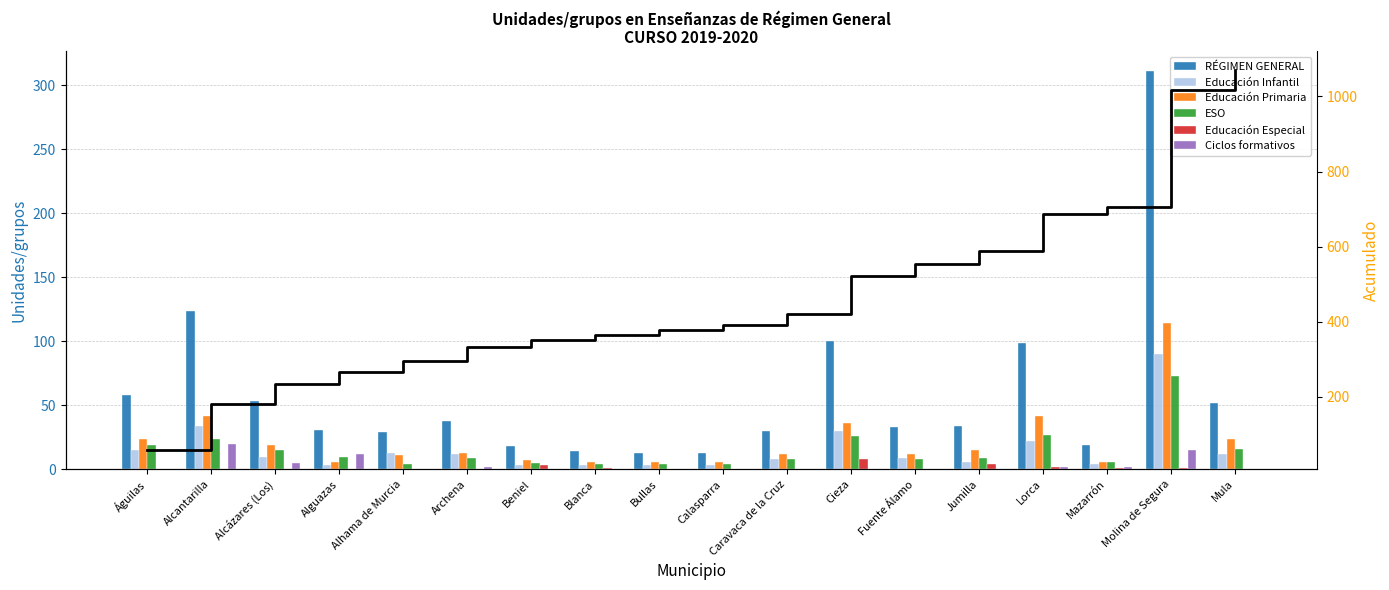

Is the value of Educación Infantil at Beniel greater than the value of Educación Especial at Beniel?

No